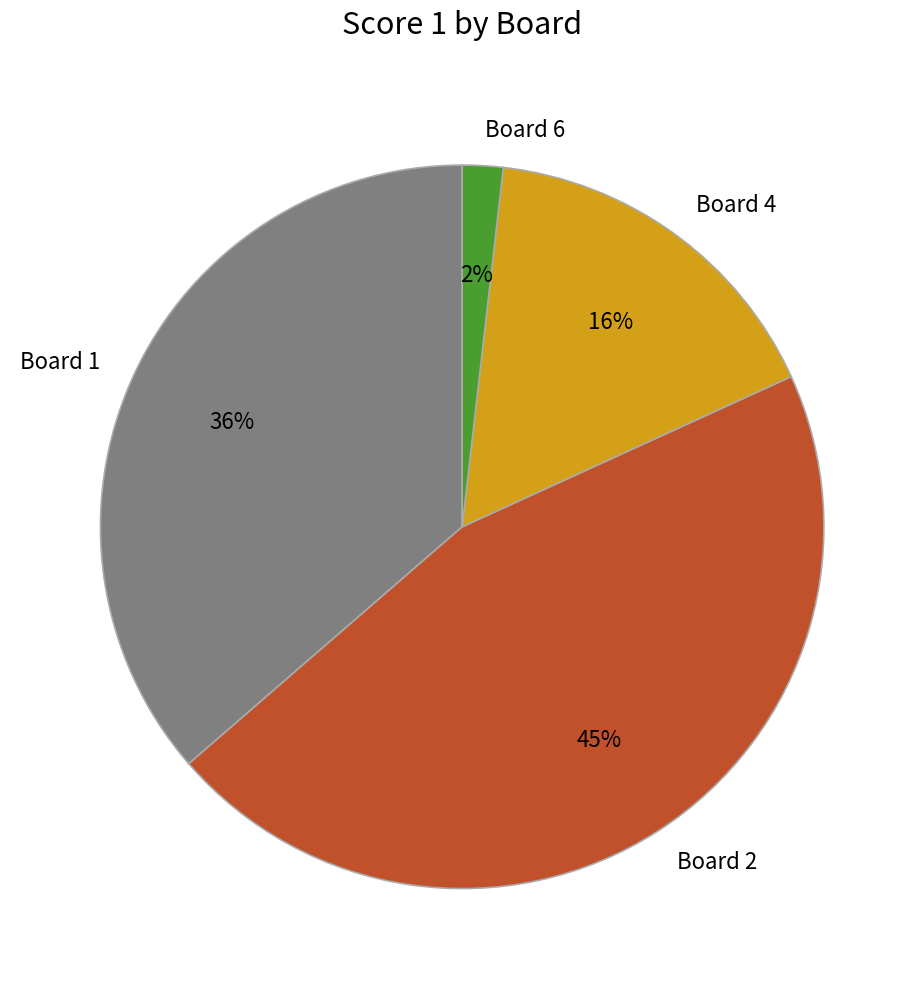

What percentage is the Board 6 slice, to the nearest percent?

2%